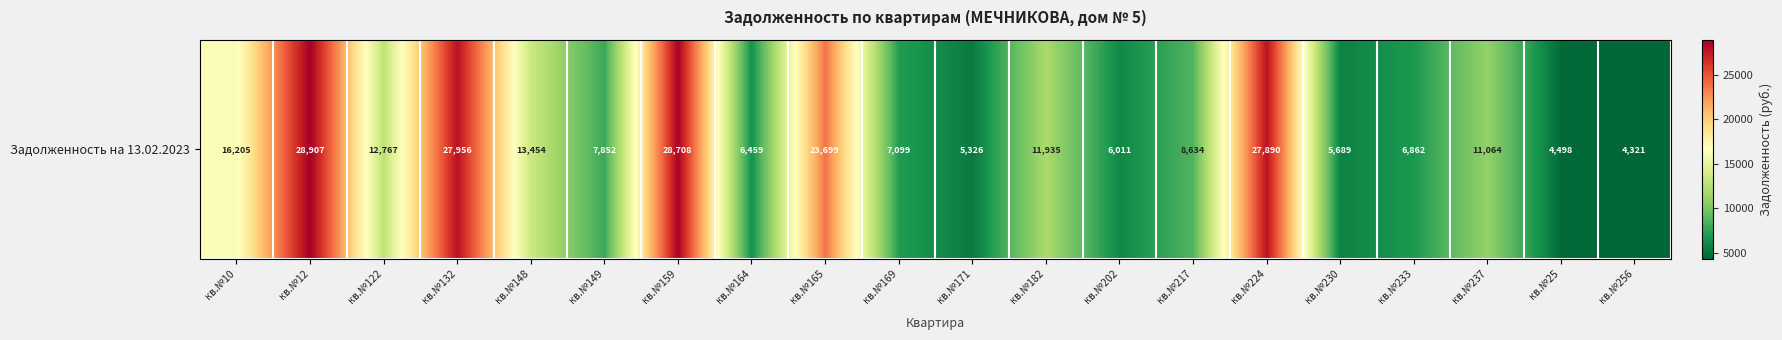

What is the maximum value shown in the chart?

28906.9